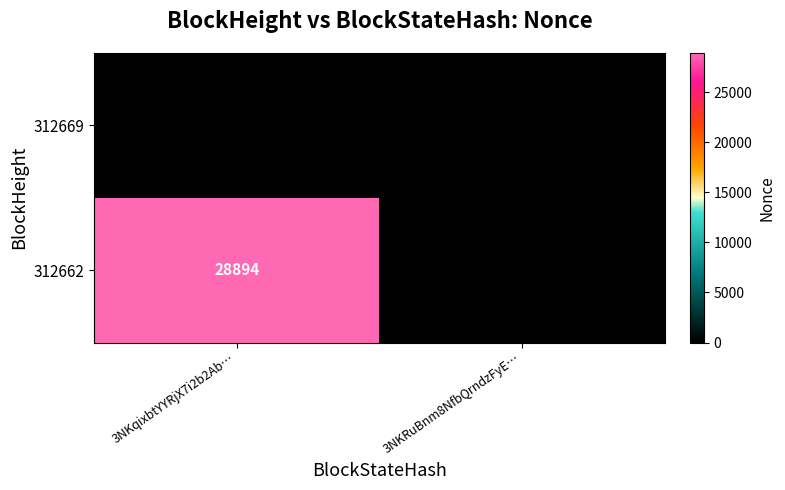

What value does the 312662 series have at 3NKqixbtYYRjX7i2b2Ab…, to the nearest 100?

28900